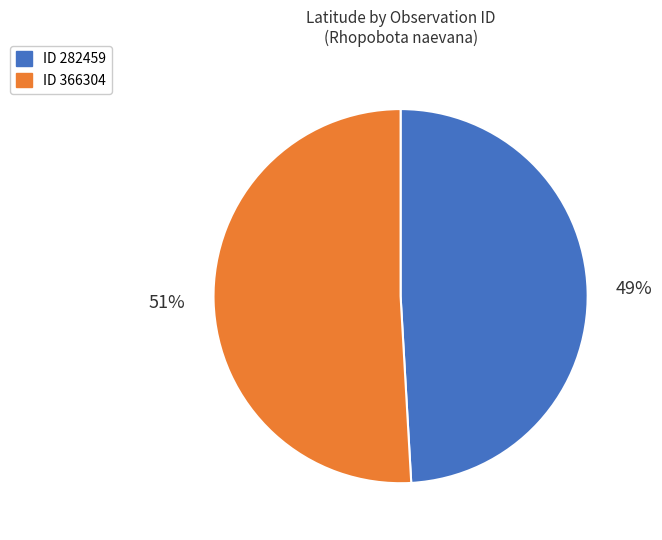

Is there a majority slice in this chart?

Yes